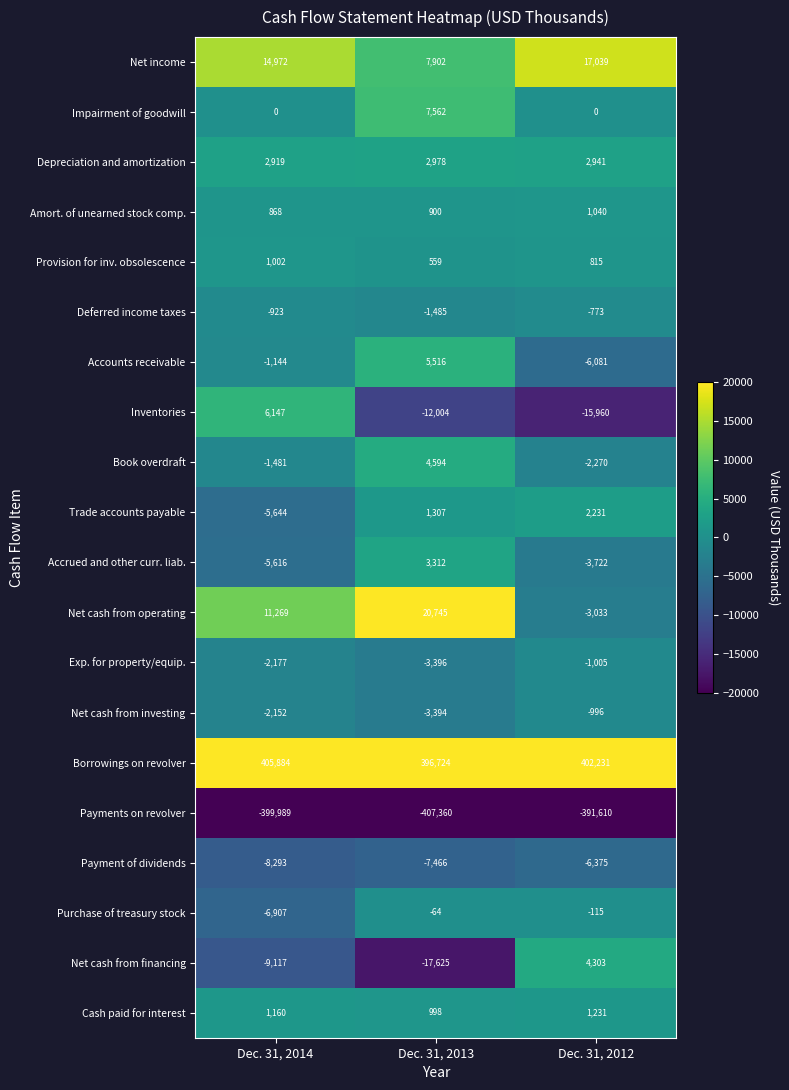

Is the value of Purchase of treasury stock at Dec. 31, 2012 greater than the value of Exp. for property/equip. at Dec. 31, 2013?

Yes